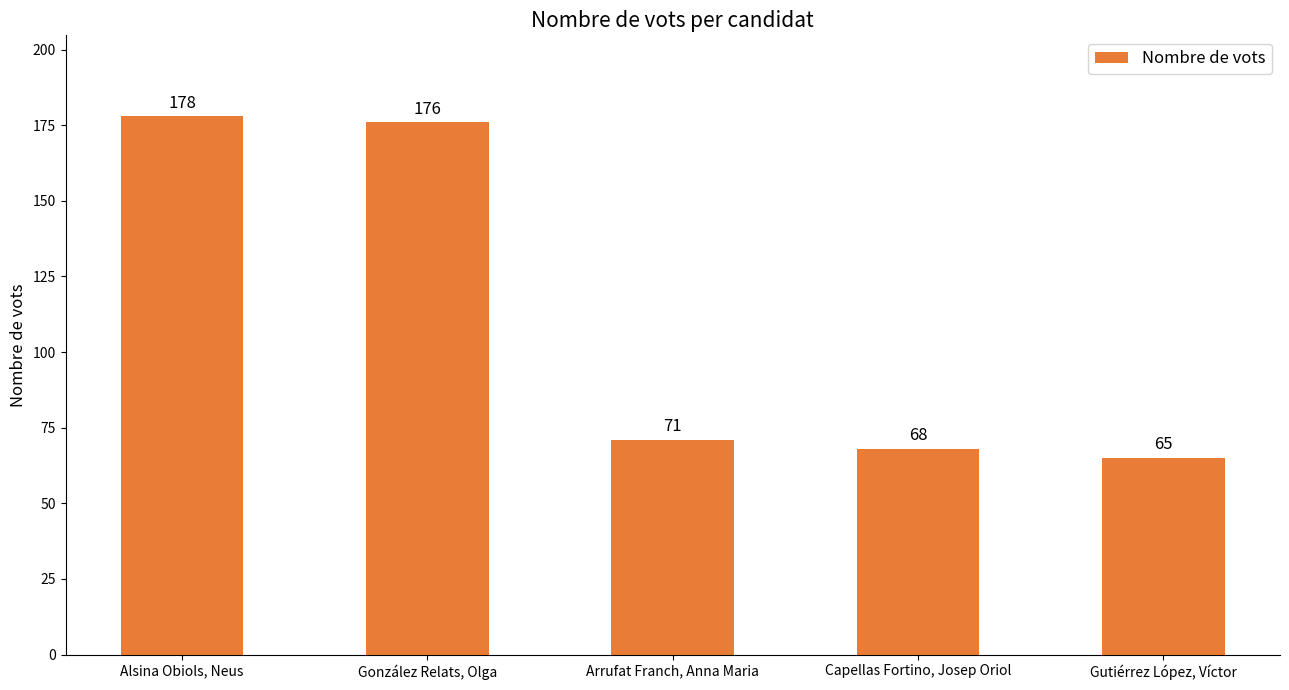

Which category has the highest value across all series?

Alsina Obiols, Neus